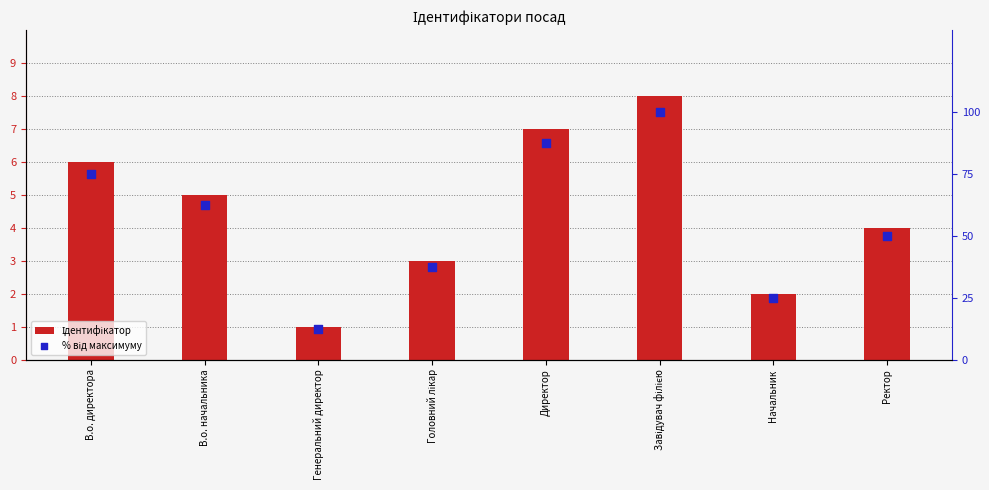

Is the value of Ідентифікатор at Головний лікар greater than the value of % від максимуму at Завідувач філією?

No